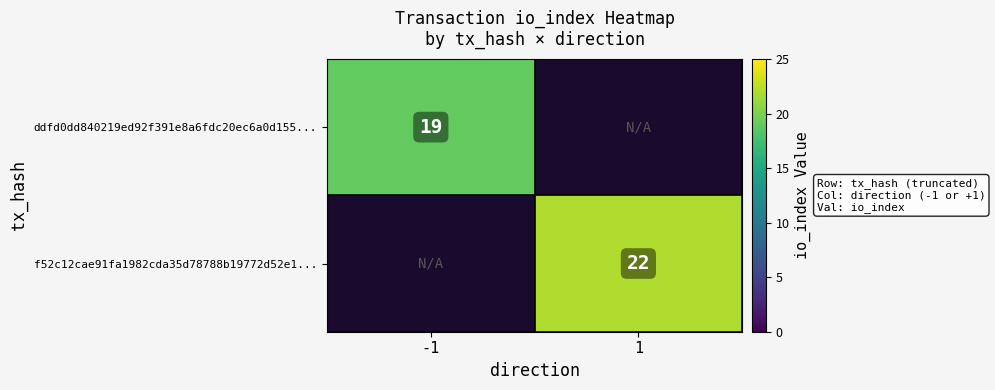

Which label corresponds to the smallest value in the chart?

-1